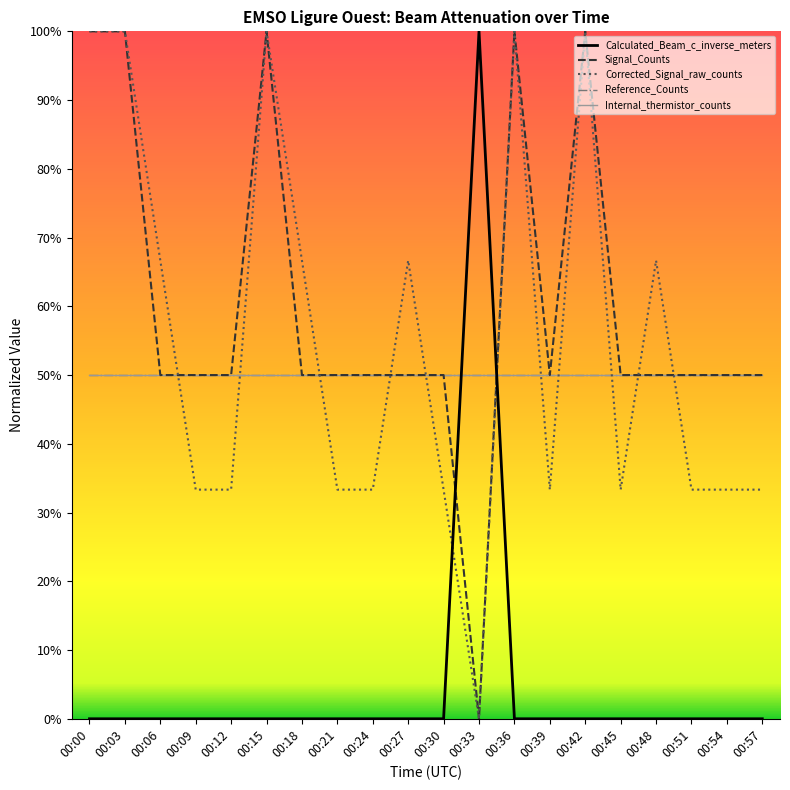

Is it true that Corrected_Signal_raw_counts equals 0.4 at 00:15?

False